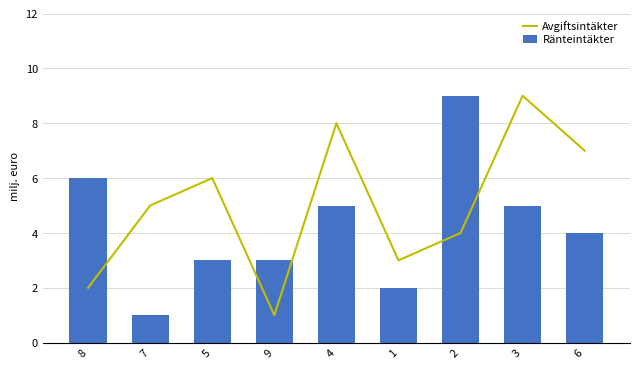

Reading right to left, extract all data points from this chart.

Avgiftsintäkter: 6=7	3=9	2=4	1=3	4=8	9=1	5=6	7=5	8=2
Ränteintäkter: 6=4	3=5	2=9	1=2	4=5	9=3	5=3	7=1	8=6